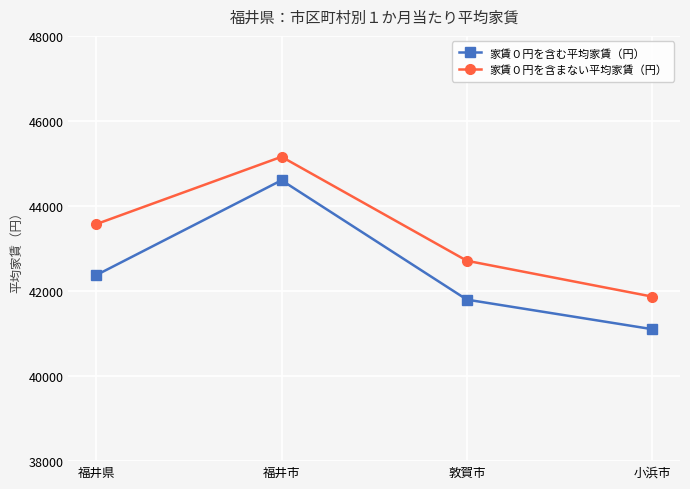

True or false: 家賃０円を含まない平均家賃（円） has a value of 45157 at 福井市.

True